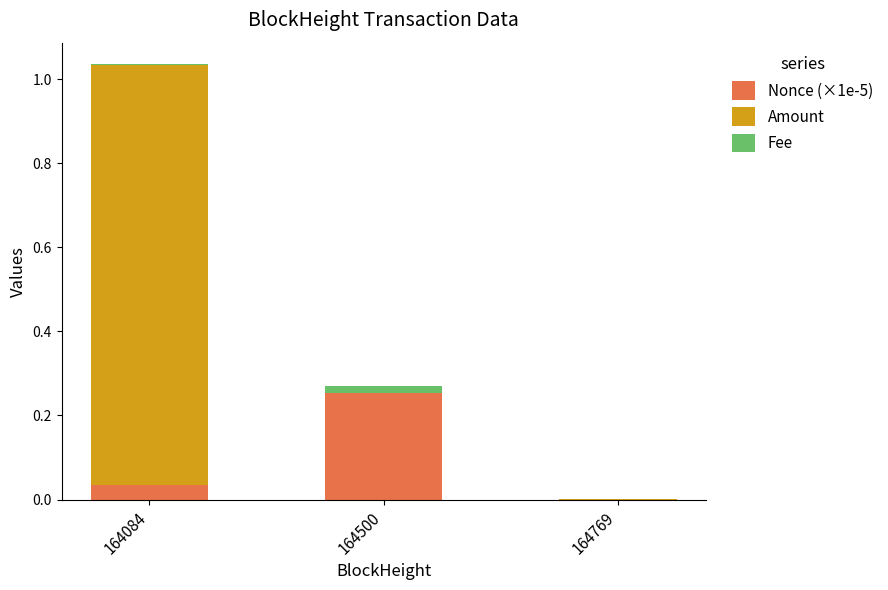

At which category is the sum across all series the highest?

164084